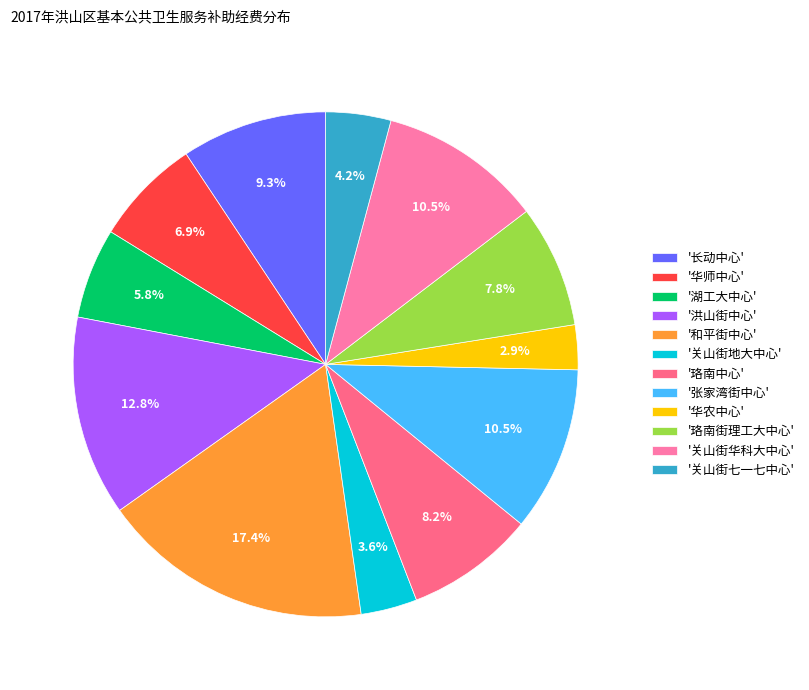

How many segments does this pie chart have?

12